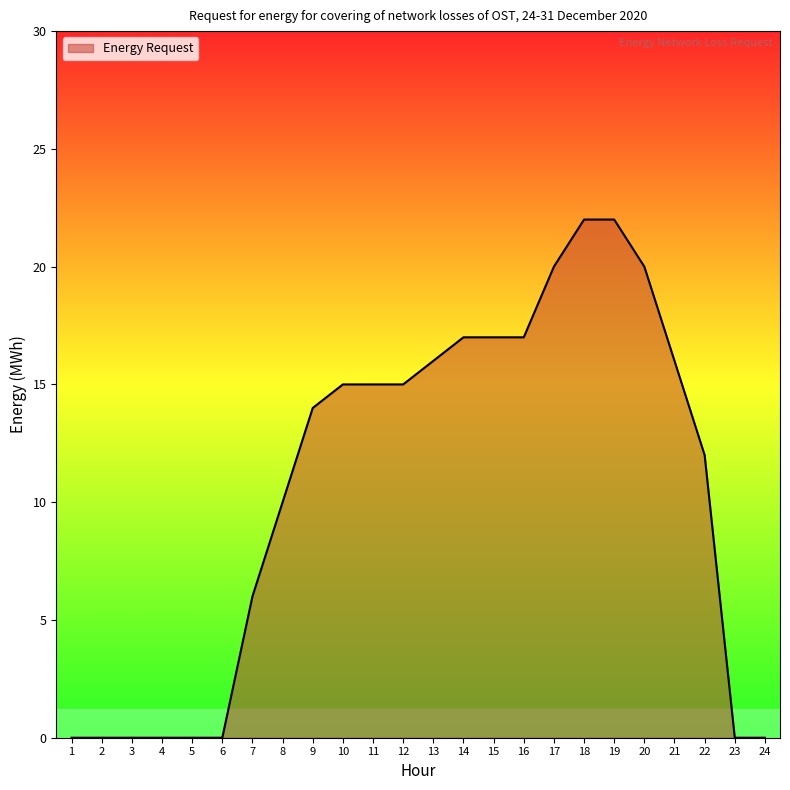

Reading left to right, transcribe all the data shown in this chart.

0	0	0	0	0	0	6	10	14	15	15	15	16	17	17	17	20	22	22	20	16	12	0	0